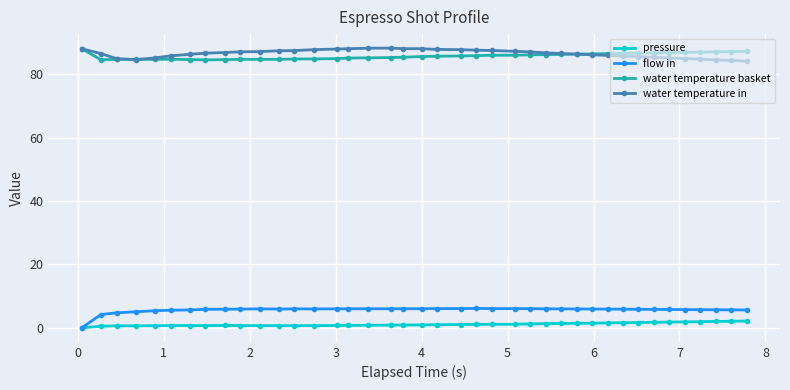

What is the greatest value displayed?

88.2